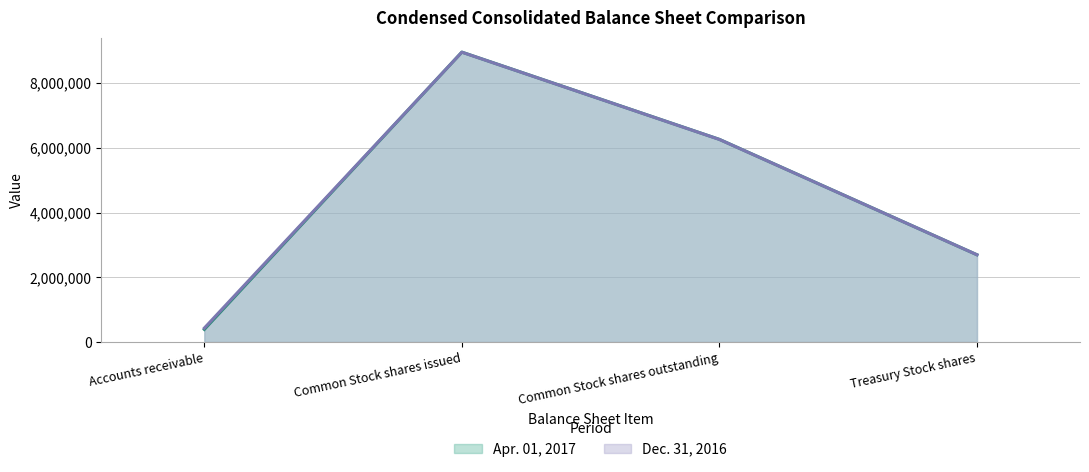

How many data points in Apr. 01, 2017 (line) are less than 6258233?

2